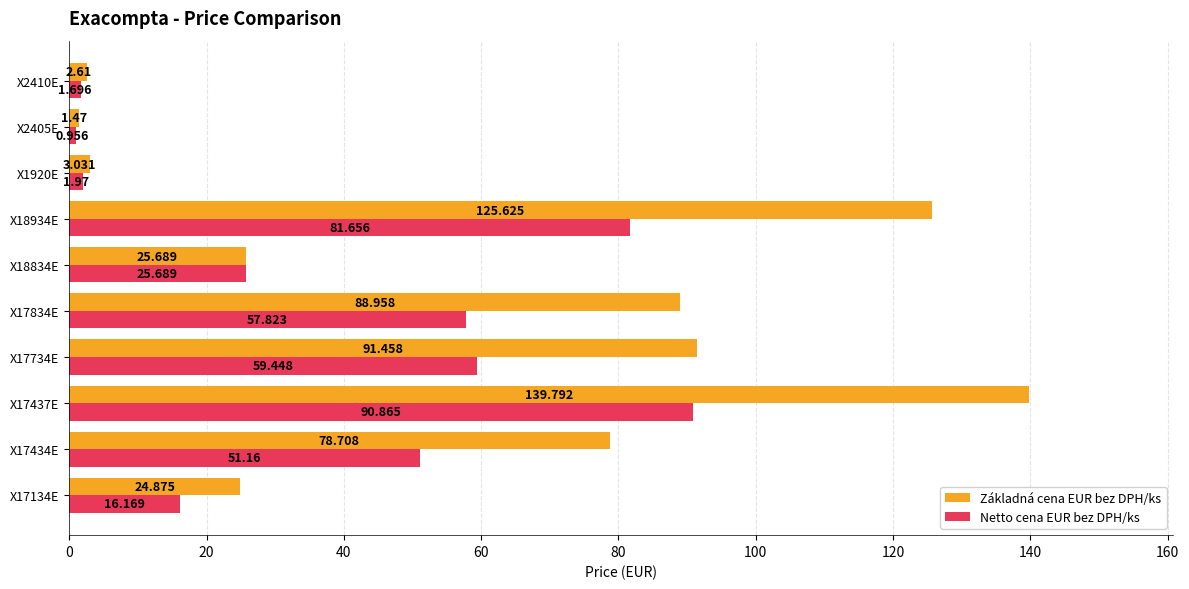

Rank the series by their maximum value, from highest to lowest.

Základná cena EUR bez DPH/ks, Netto cena EUR bez DPH/ks